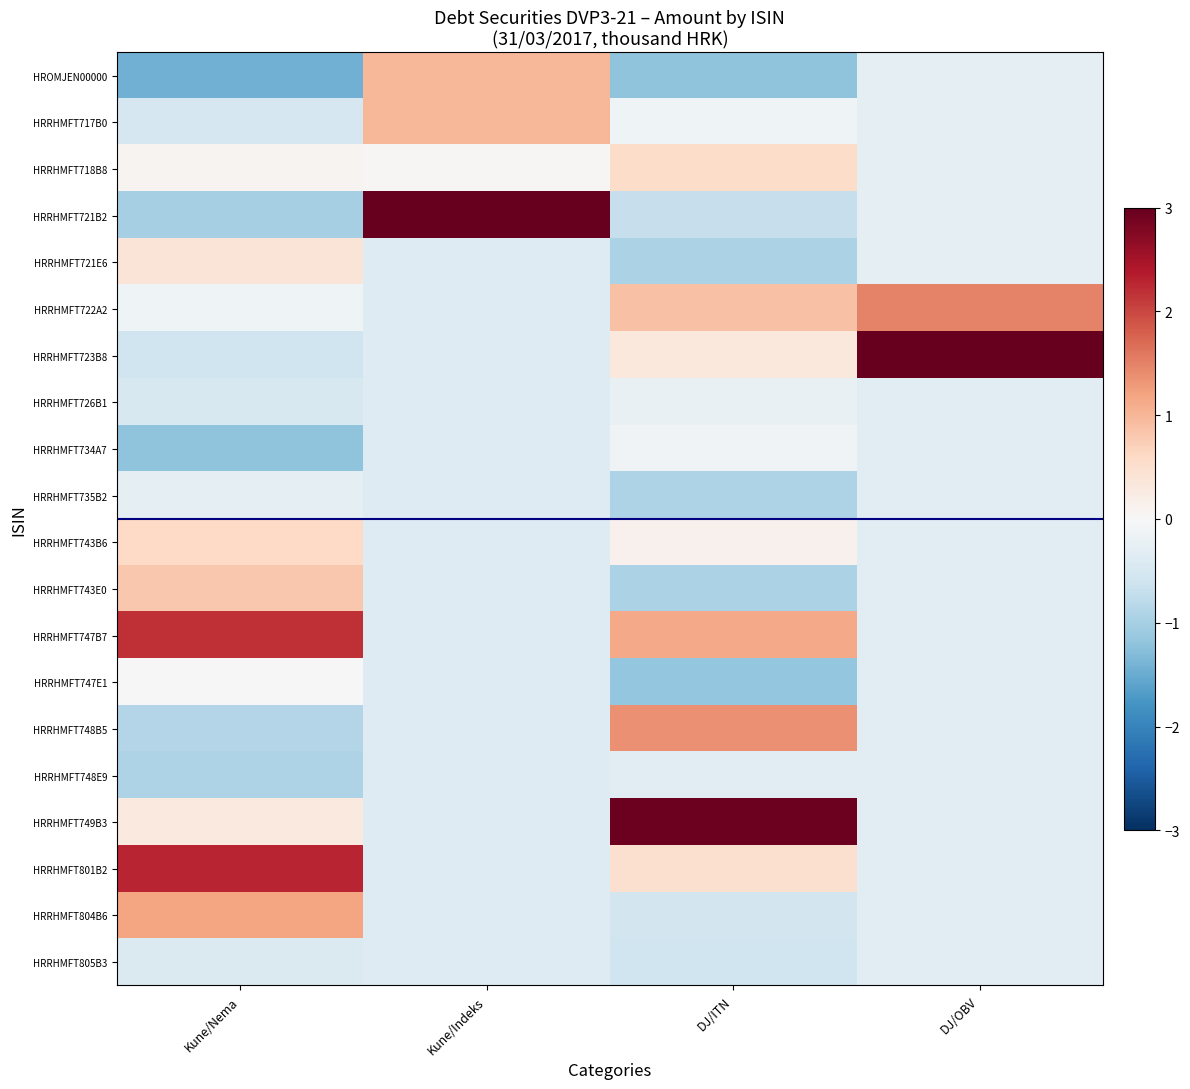

Reading left to right, list all the values displayed in this chart.

HROMJEN00000: Kune/Nema=-1.5	Kune/Indeks=1.0	DJ/ITN=-1.2	DJ/OBV=-0.3
HRRHMFT717B0: Kune/Nema=-0.5	Kune/Indeks=1.0	DJ/ITN=-0.1	DJ/OBV=-0.3
HRRHMFT718B8: Kune/Nema=0.1	Kune/Indeks=0.0	DJ/ITN=0.5	DJ/OBV=-0.3
HRRHMFT721B2: Kune/Nema=-1.0	Kune/Indeks=4.0	DJ/ITN=-0.7	DJ/OBV=-0.3
HRRHMFT721E6: Kune/Nema=0.4	Kune/Indeks=-0.4	DJ/ITN=-0.9	DJ/OBV=-0.3
HRRHMFT722A2: Kune/Nema=-0.1	Kune/Indeks=-0.4	DJ/ITN=0.9	DJ/OBV=1.5
HRRHMFT723B8: Kune/Nema=-0.6	Kune/Indeks=-0.4	DJ/ITN=0.3	DJ/OBV=4.0
HRRHMFT726B1: Kune/Nema=-0.5	Kune/Indeks=-0.4	DJ/ITN=-0.2	DJ/OBV=-0.3
HRRHMFT734A7: Kune/Nema=-1.2	Kune/Indeks=-0.4	DJ/ITN=-0.1	DJ/OBV=-0.3
HRRHMFT735B2: Kune/Nema=-0.3	Kune/Indeks=-0.4	DJ/ITN=-0.9	DJ/OBV=-0.3
HRRHMFT743B6: Kune/Nema=0.6	Kune/Indeks=-0.4	DJ/ITN=0.1	DJ/OBV=-0.3
HRRHMFT743E0: Kune/Nema=0.8	Kune/Indeks=-0.4	DJ/ITN=-0.9	DJ/OBV=-0.3
HRRHMFT747B7: Kune/Nema=2.2	Kune/Indeks=-0.4	DJ/ITN=1.1	DJ/OBV=-0.3
HRRHMFT747E1: Kune/Nema=0.0	Kune/Indeks=-0.4	DJ/ITN=-1.1	DJ/OBV=-0.3
HRRHMFT748B5: Kune/Nema=-0.9	Kune/Indeks=-0.4	DJ/ITN=1.4	DJ/OBV=-0.3
HRRHMFT748E9: Kune/Nema=-0.9	Kune/Indeks=-0.4	DJ/ITN=-0.3	DJ/OBV=-0.3
HRRHMFT749B3: Kune/Nema=0.3	Kune/Indeks=-0.4	DJ/ITN=3.0	DJ/OBV=-0.3
HRRHMFT801B2: Kune/Nema=2.3	Kune/Indeks=-0.4	DJ/ITN=0.5	DJ/OBV=-0.3
HRRHMFT804B6: Kune/Nema=1.2	Kune/Indeks=-0.4	DJ/ITN=-0.5	DJ/OBV=-0.3
HRRHMFT805B3: Kune/Nema=-0.4	Kune/Indeks=-0.4	DJ/ITN=-0.6	DJ/OBV=-0.3